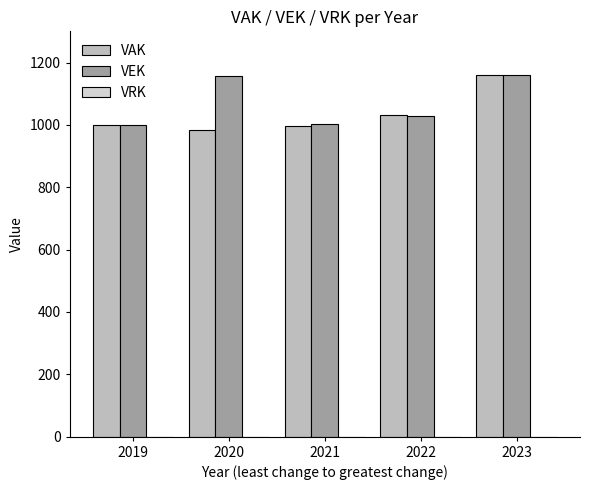

The value of VAK at 2020 is 1689.5. True or false?

False